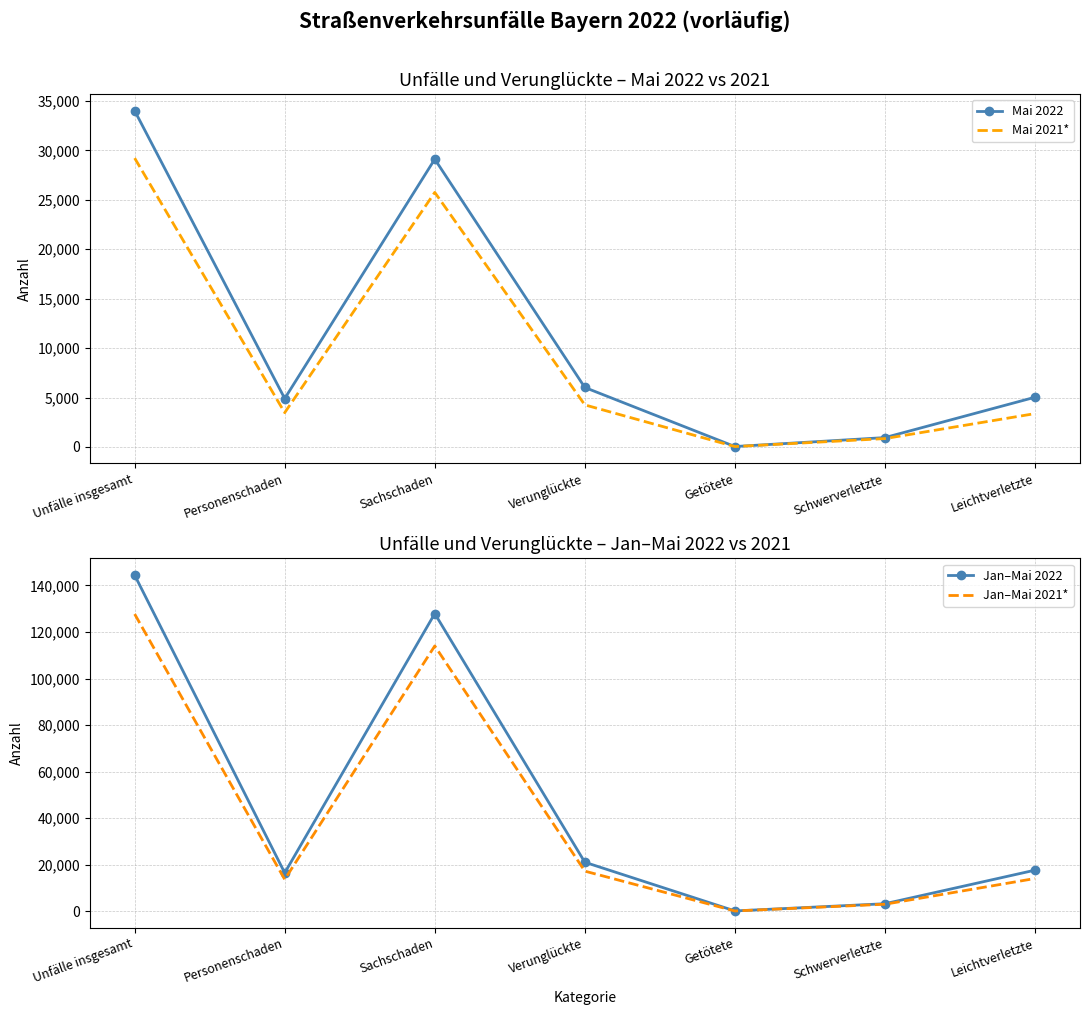

What is the average value of the Jan–Mai 2021* series?

41411